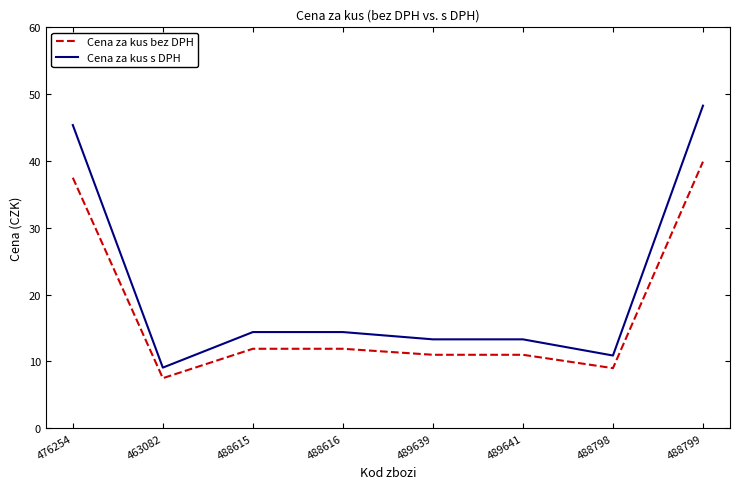

Reading left to right, transcribe all the data shown in this chart.

Cena za kus bez DPH: 476254=37.5	463082=7.5	488615=11.9	488616=11.9	489639=11.0	489641=11.0	488798=9.0	488799=39.9
Cena za kus s DPH: 476254=45.4	463082=9.1	488615=14.4	488616=14.4	489639=13.3	489641=13.3	488798=10.9	488799=48.3